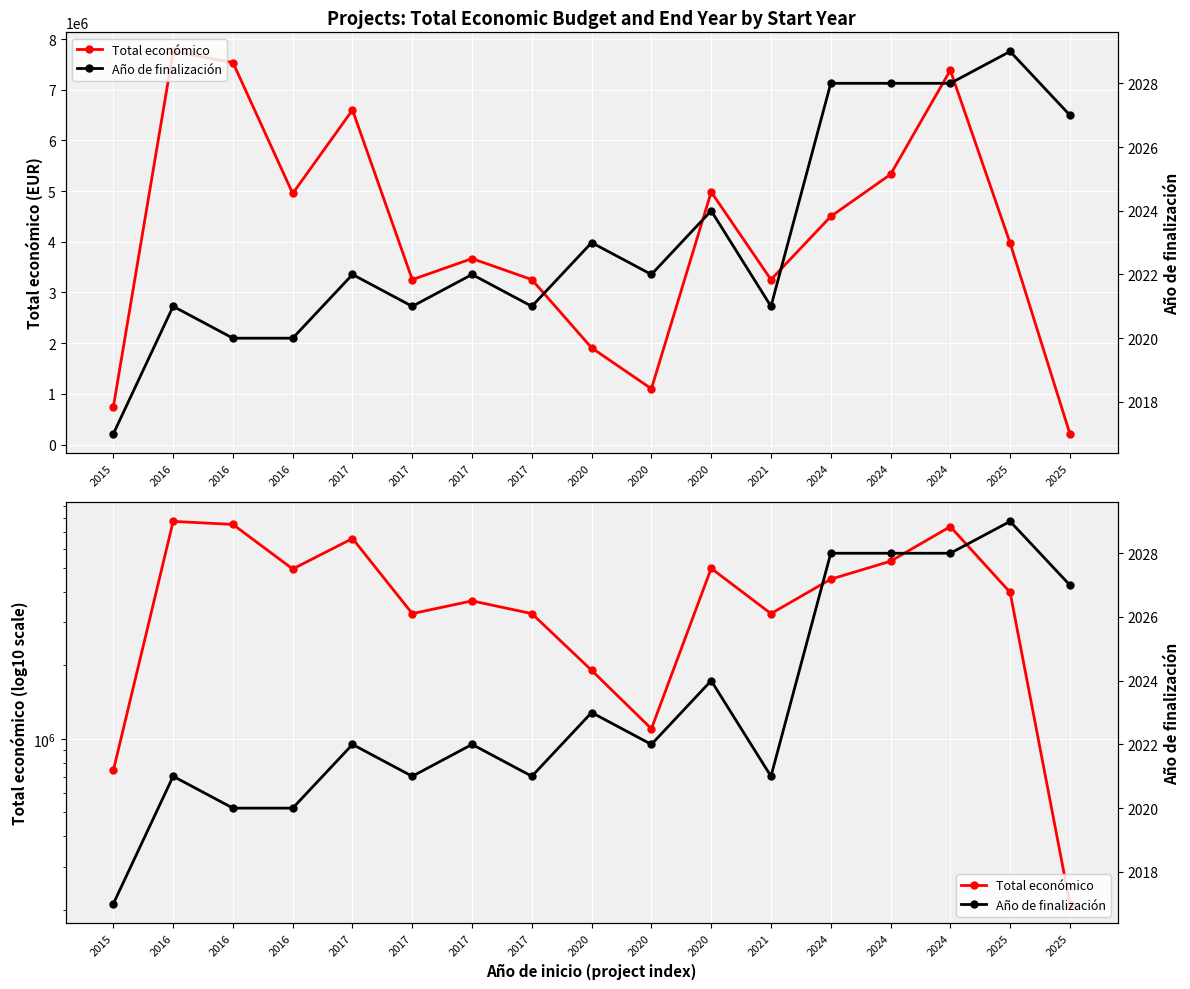

Reading right to left, list all the values displayed in this chart.

Total económico: 2025=211754	2025=3974796	2024=7384272	2024=5329362	2024=4499800	2021=3253437	2020=4983169	2020=1100000	2020=1906961	2017=3253437	2017=3668076	2017=3253437	2017=6600746	2016=4953160	2016=7536300	2016=7755101	2015=743564
Año de finalización: 2025=2027	2025=2029	2024=2028	2024=2028	2024=2028	2021=2021	2020=2024	2020=2022	2020=2023	2017=2021	2017=2022	2017=2021	2017=2022	2016=2020	2016=2020	2016=2021	2015=2017